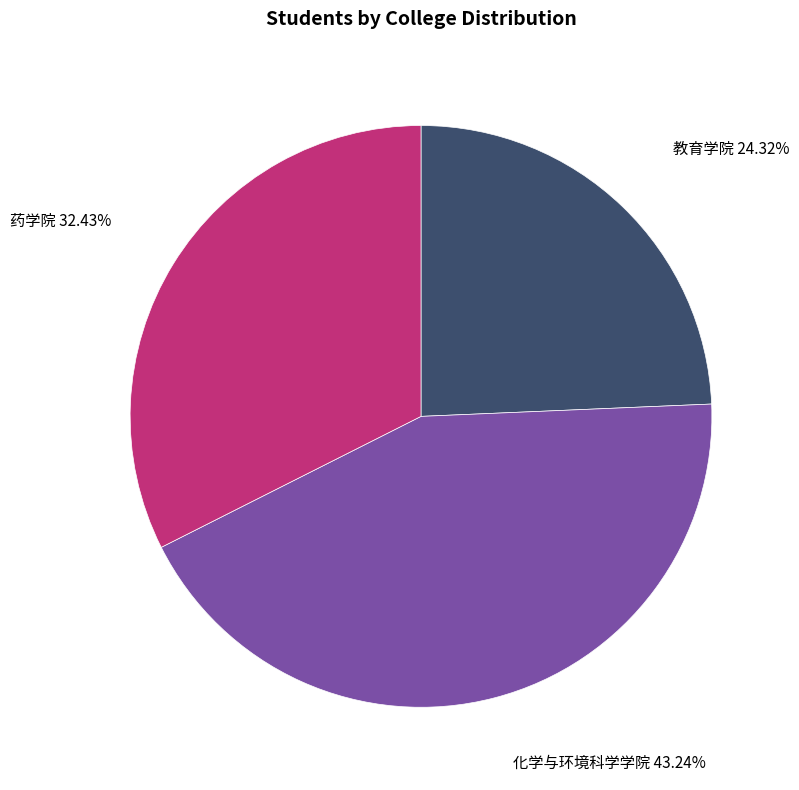

To the nearest percent, what is the average slice percentage?

33%